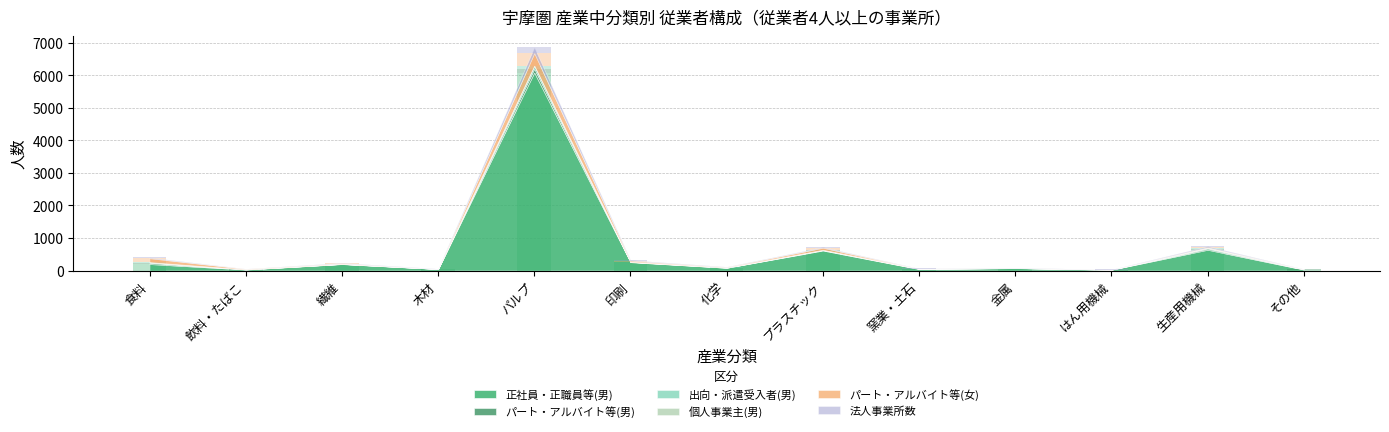

The value of 出向・派遣受入者(男) at 印刷 is 2. True or false?

False